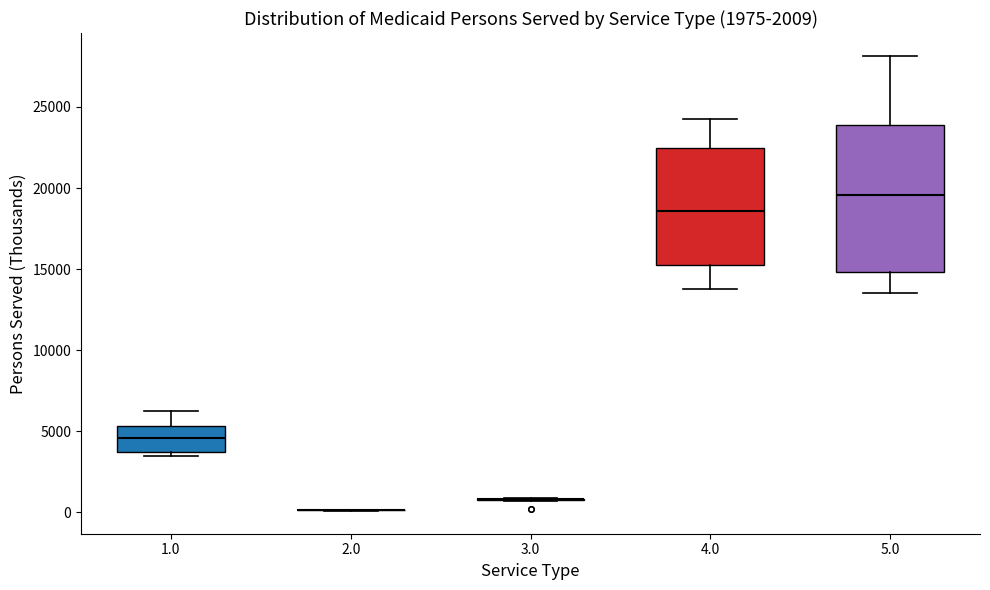

Where does the lower whisker of the box at x = 4.0 end on the y-axis? The values are not printed on the chart, so give them approximately, as read against the axis.

14000